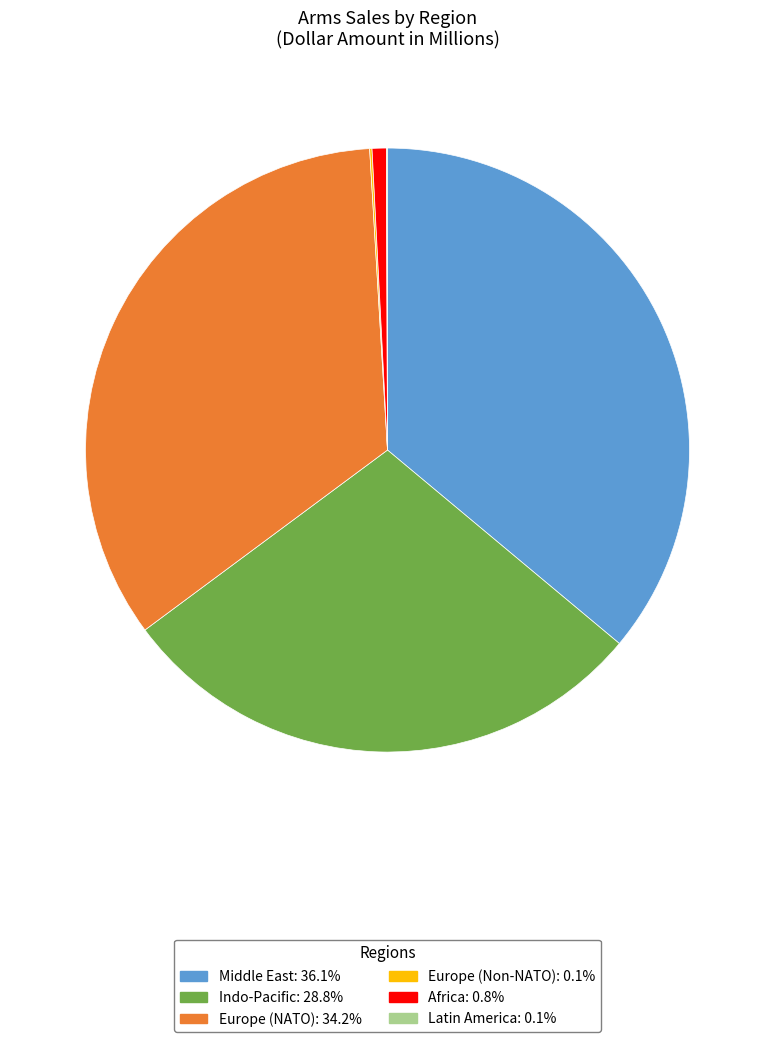

Does any single category account for the majority?

No